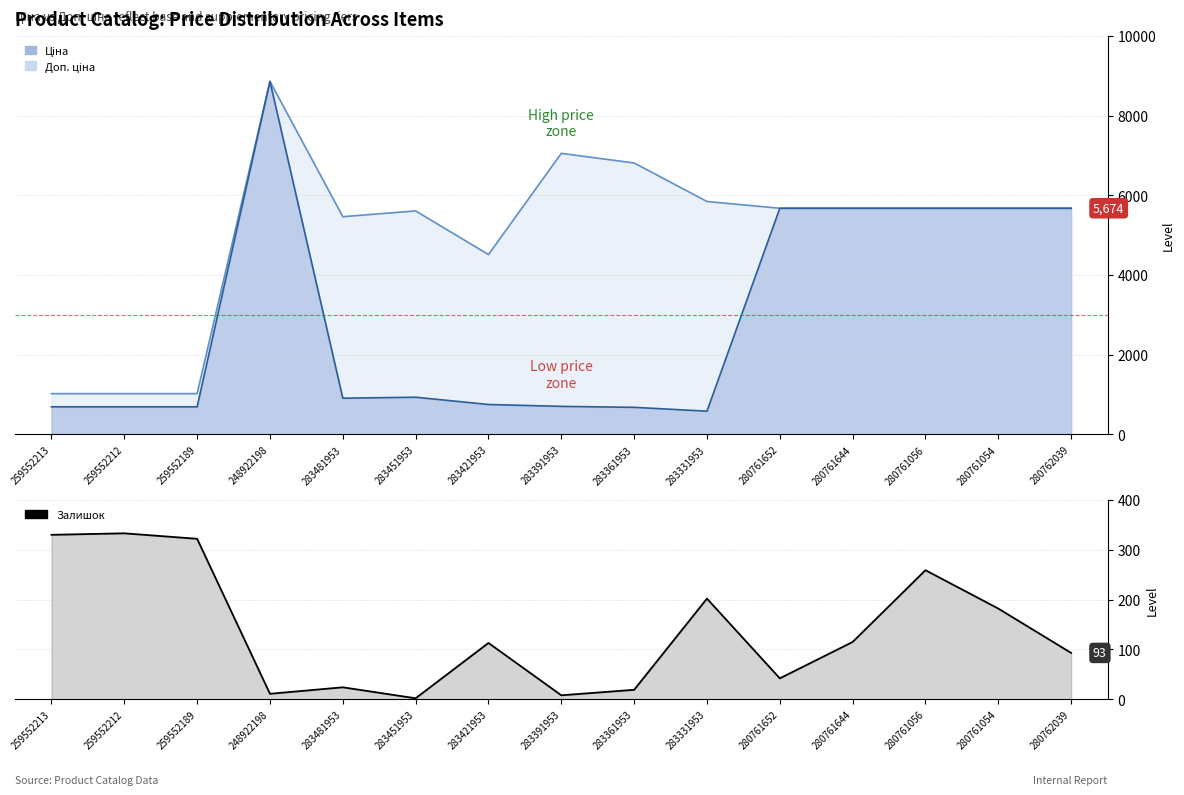

Reading left to right, extract all data points from this chart.

259552213=330	259552212=333	259552189=322	248922198=11	283481953=24	283451953=2	283421953=113	283391953=8	283361953=19	283331953=202	280761652=42	280761644=115	280761056=259	280761054=182	280762039=93